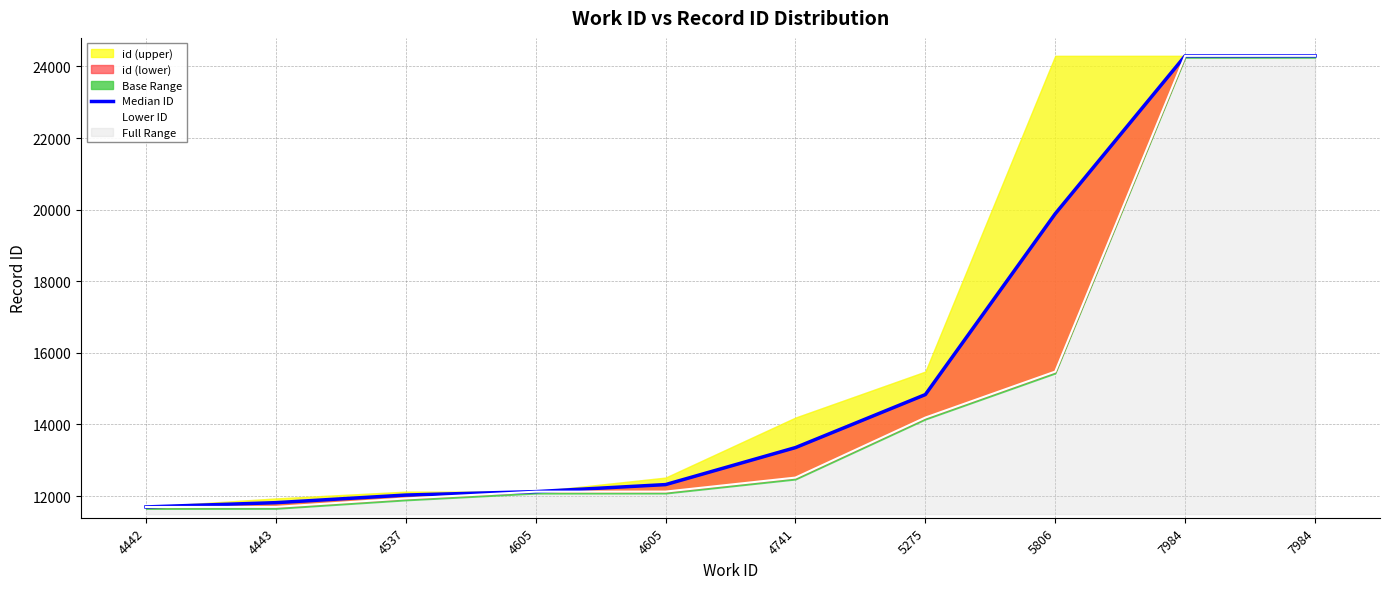

True or false: Lower ID has a value of 12124.0 at 4605.

True